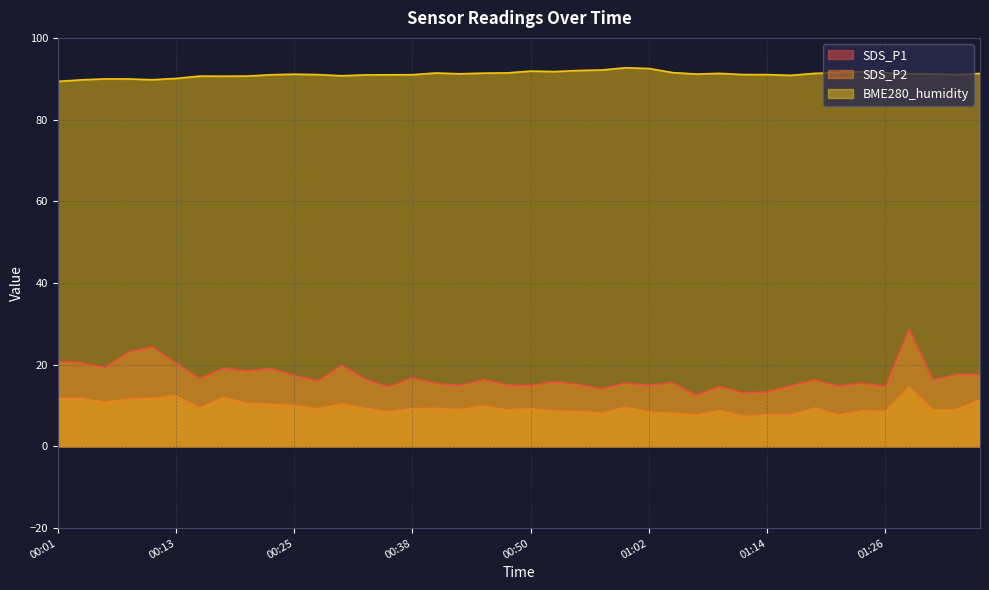

What is the difference between the second highest and second lowest values in the SDS_P1 series?

11.3